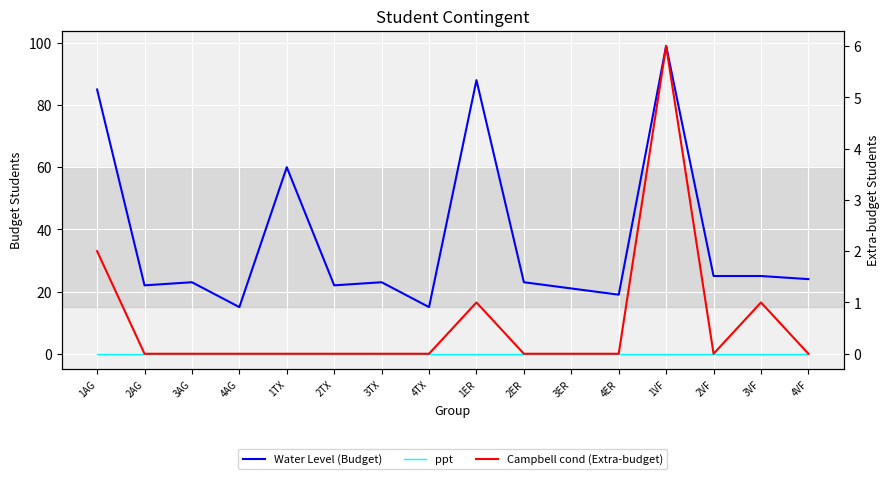

At which label does Water Level (Budget) first exceed 23?

1AG